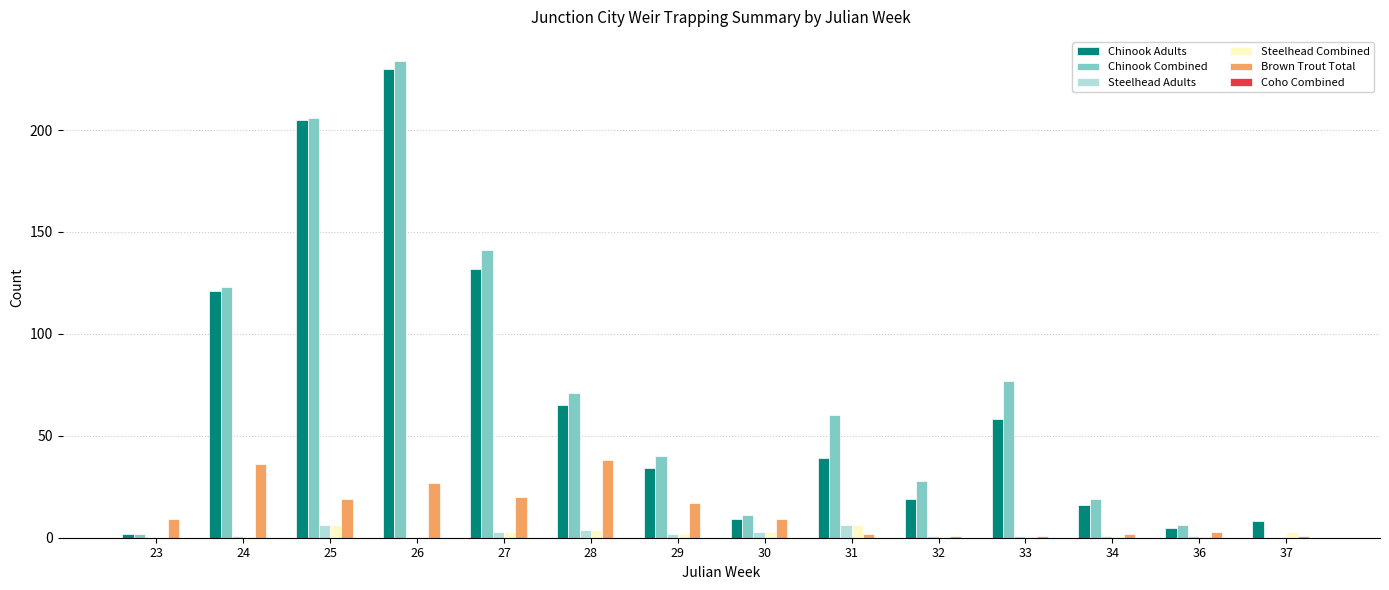

Is the value of Steelhead Adults at 25 greater than the value of Chinook Combined at 33?

No